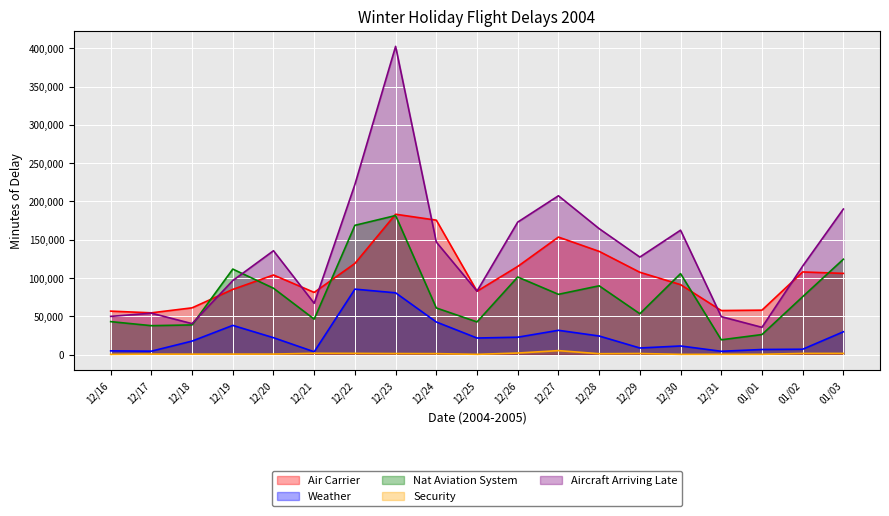

At which label is Nat Aviation System closest to 100555?

12/26